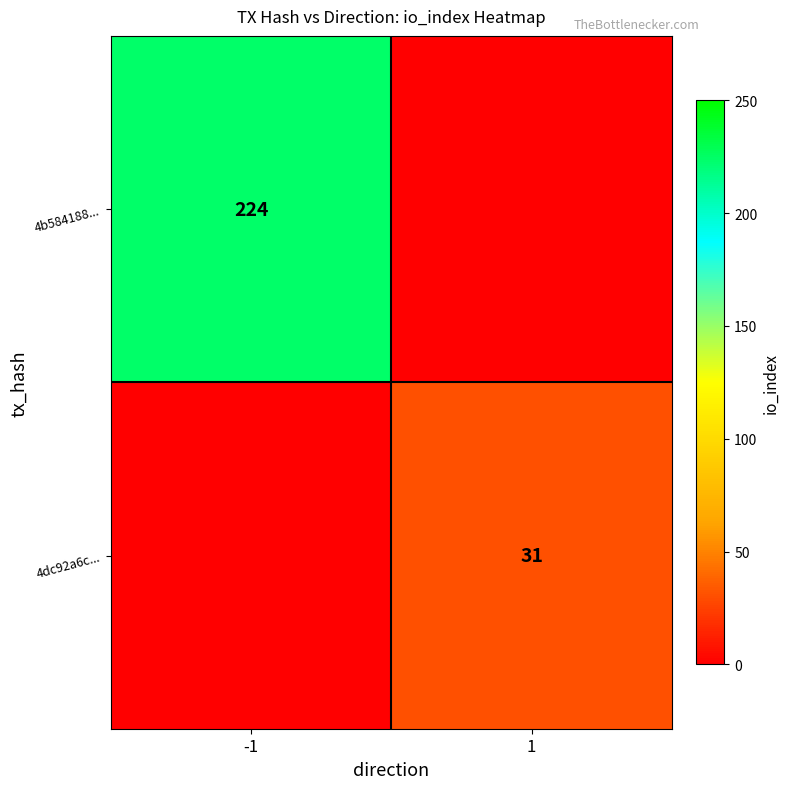

The 4b584188... series shows 224 at -1. True or false?

True